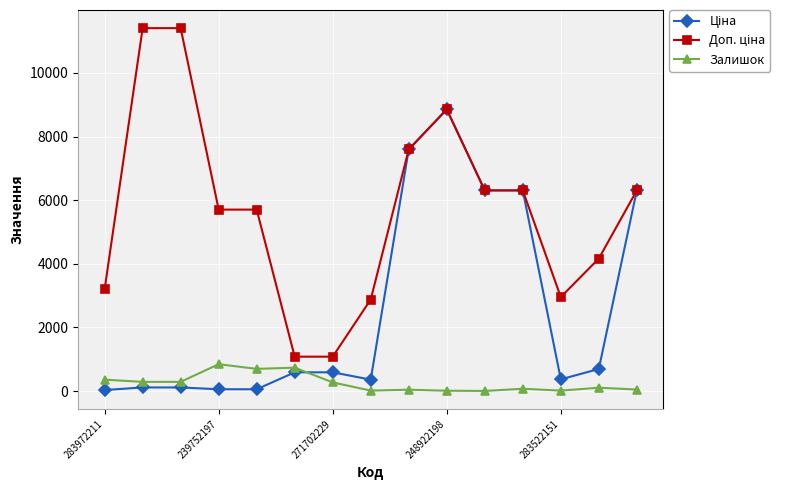

At how many categories does at least one series exceed 3932?

10